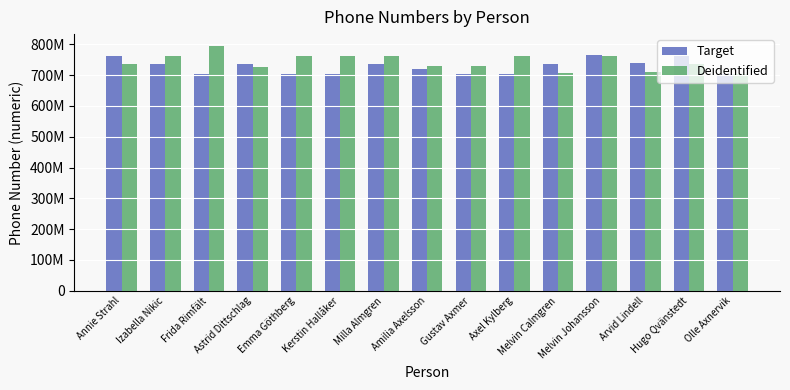

Which series has the widest spread of values?

Deidentified